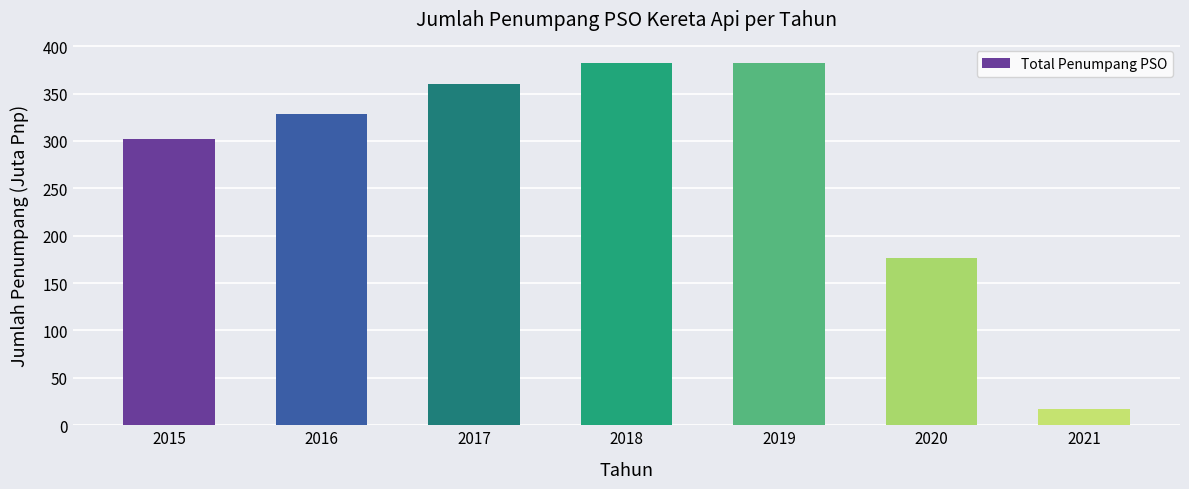

Is it true that the value at 2018 is 382.8?

True